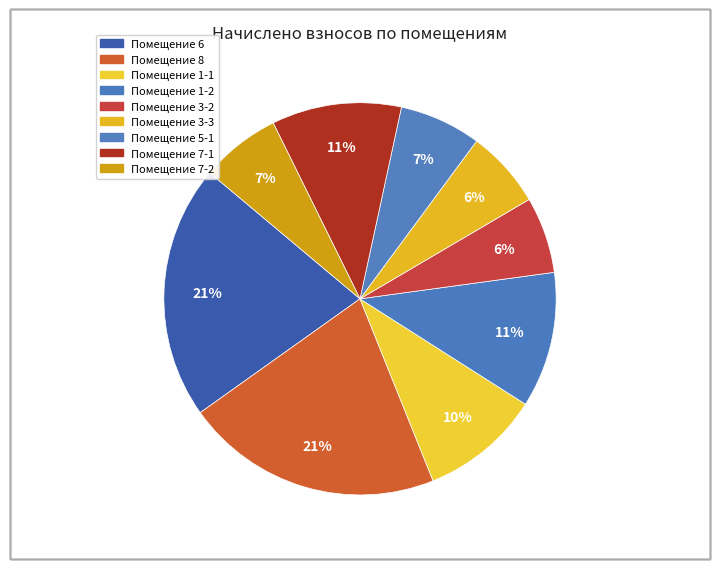

Count the number of slices in the pie.

9